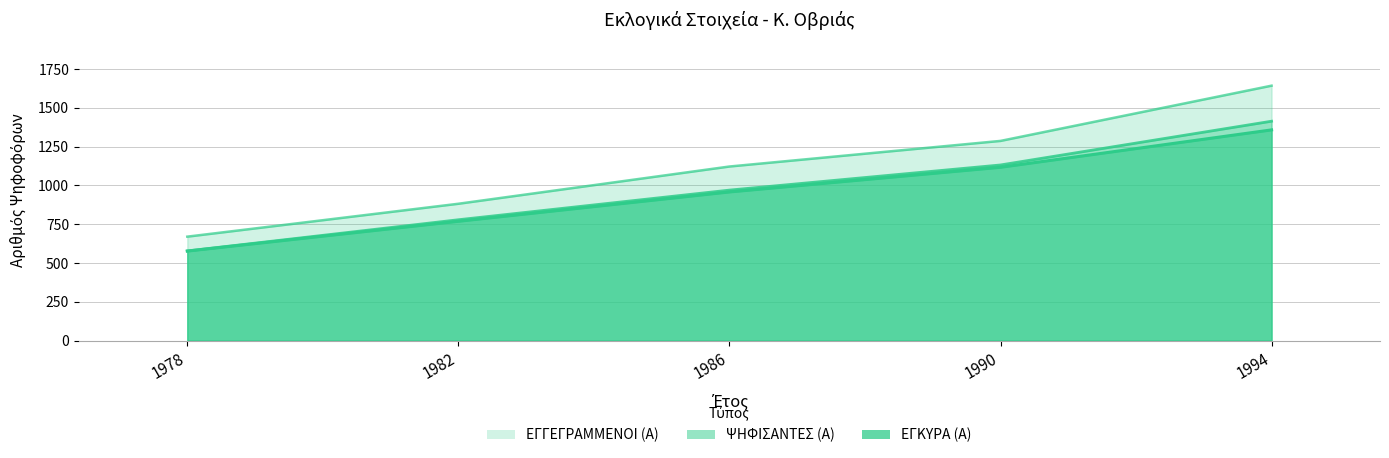

What is the highest value of the ΨΗΦΙΣΑΝΤΕΣ (Α) series?

1414